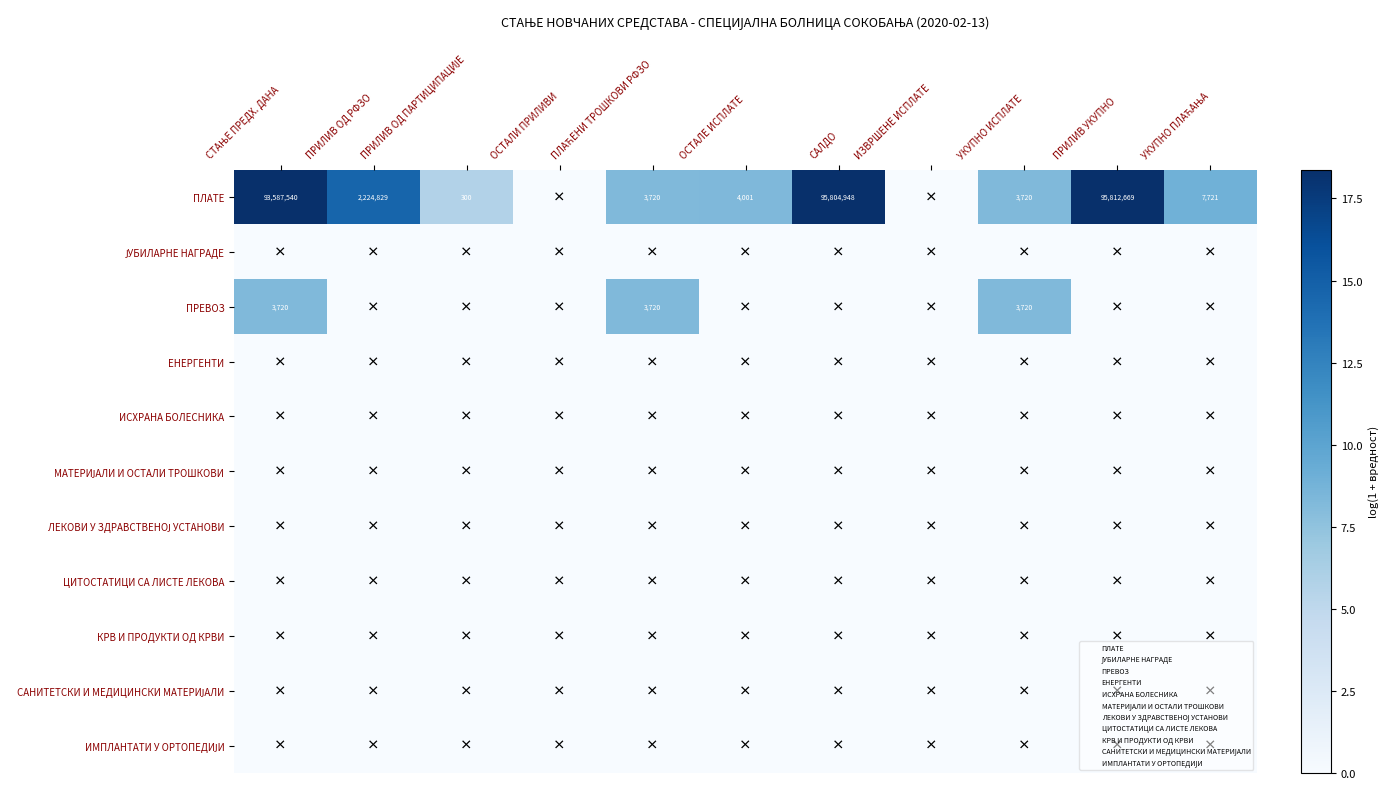

Is it true that ПРЕВОЗ equals 1858 at УКУПНО ИСПЛАТЕ?

False